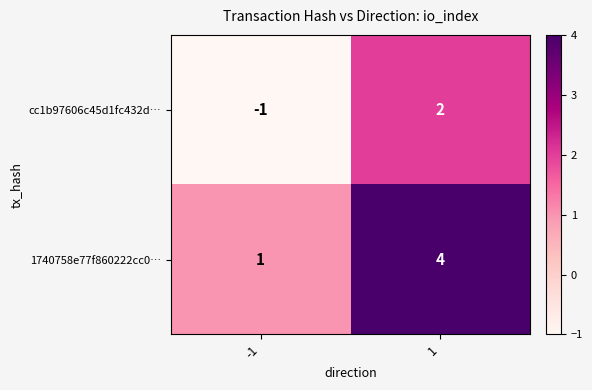

What is the sum of the 1740758e77f860222cc0… values at -1 and 1?

5